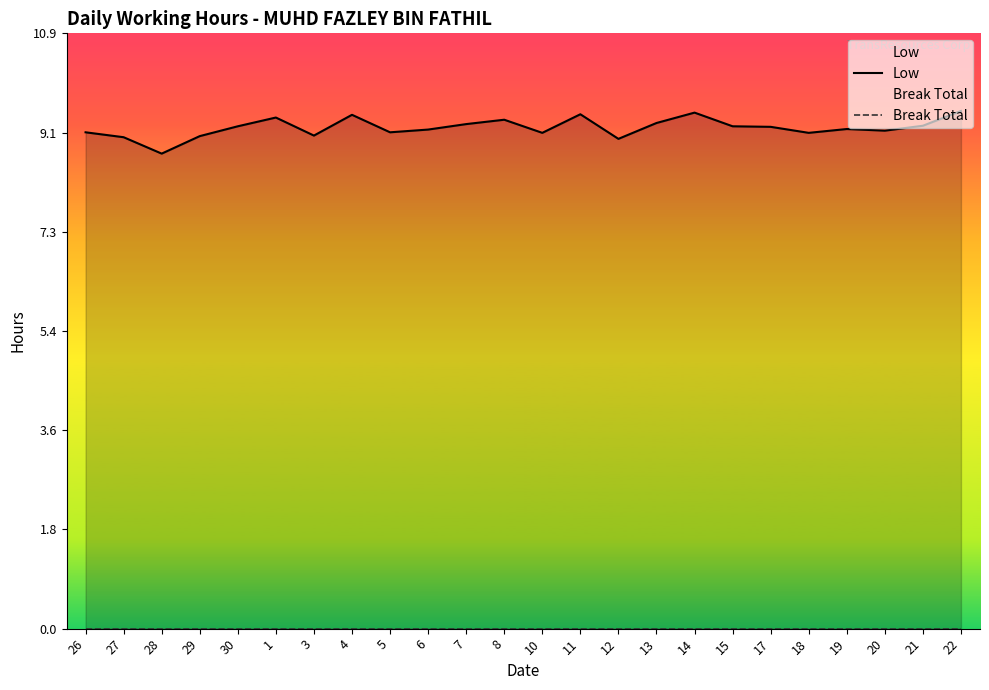

What is the difference between the highest and lowest values at 11?

9.4